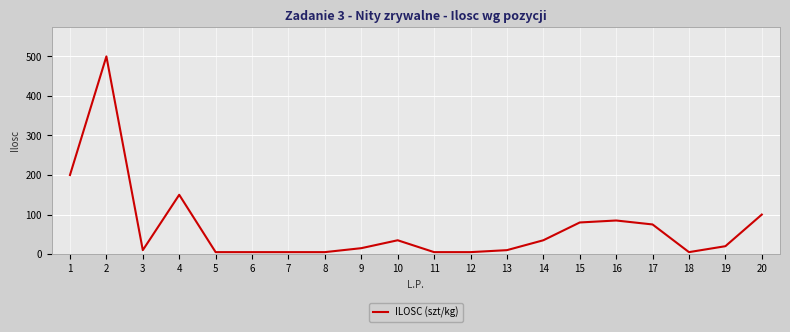

How many lines are shown in the chart?

1